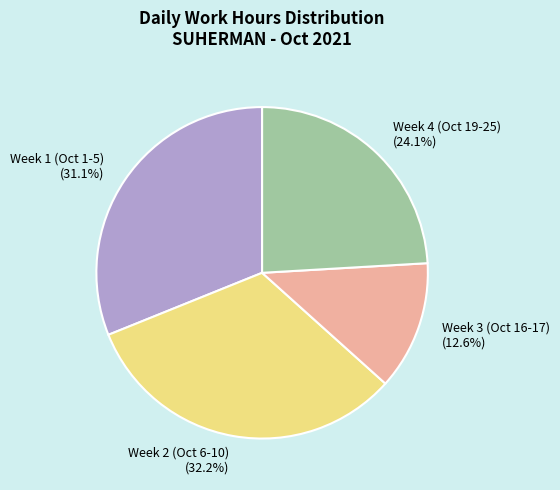

Is the sum of Week 1 (Oct 1-5) and Week 4 (Oct 19-25) greater than half?

Yes